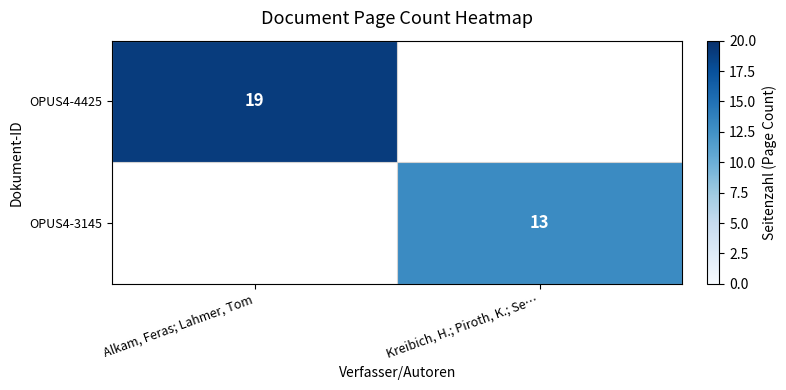

At which category does the chart reach its peak across all series?

Alkam, Feras; Lahmer, Tom